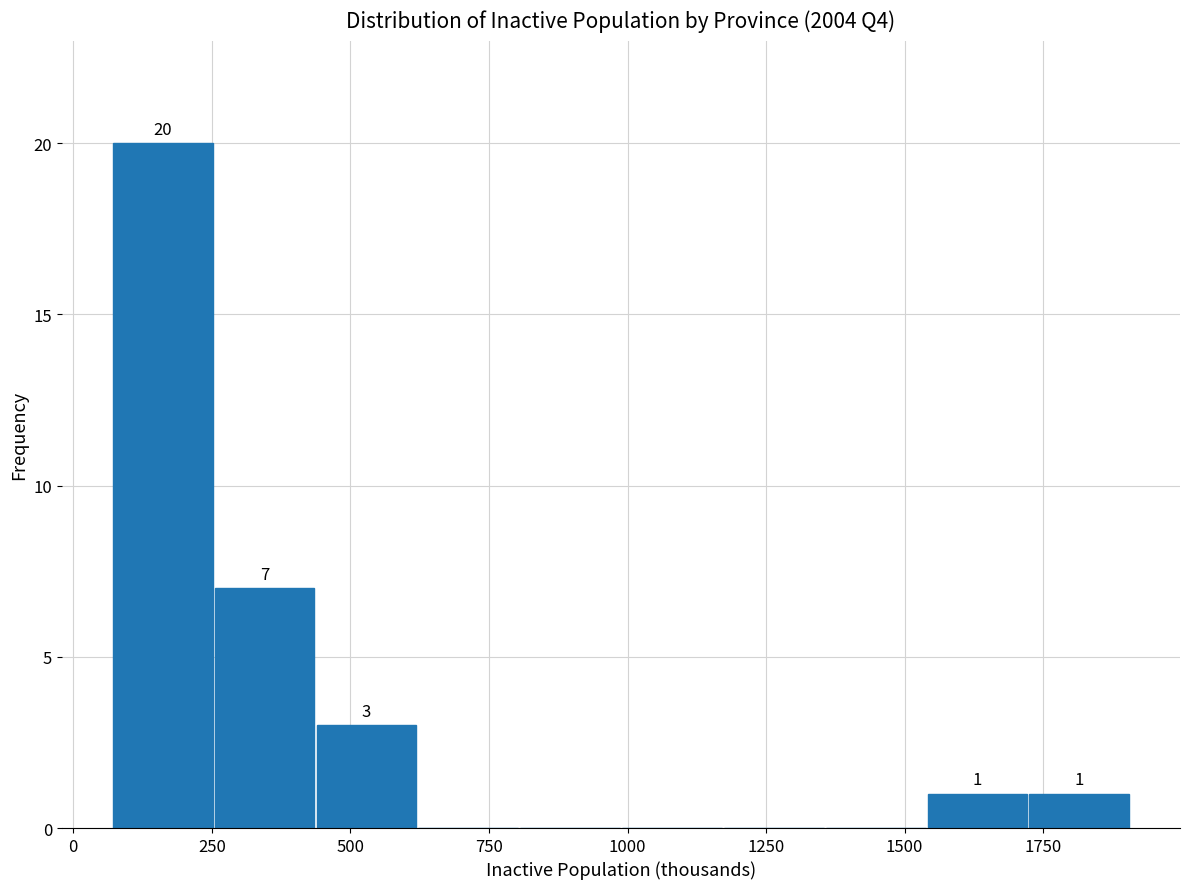

Read against the x-axis, roughly where is the centre of the tallest bar?

150